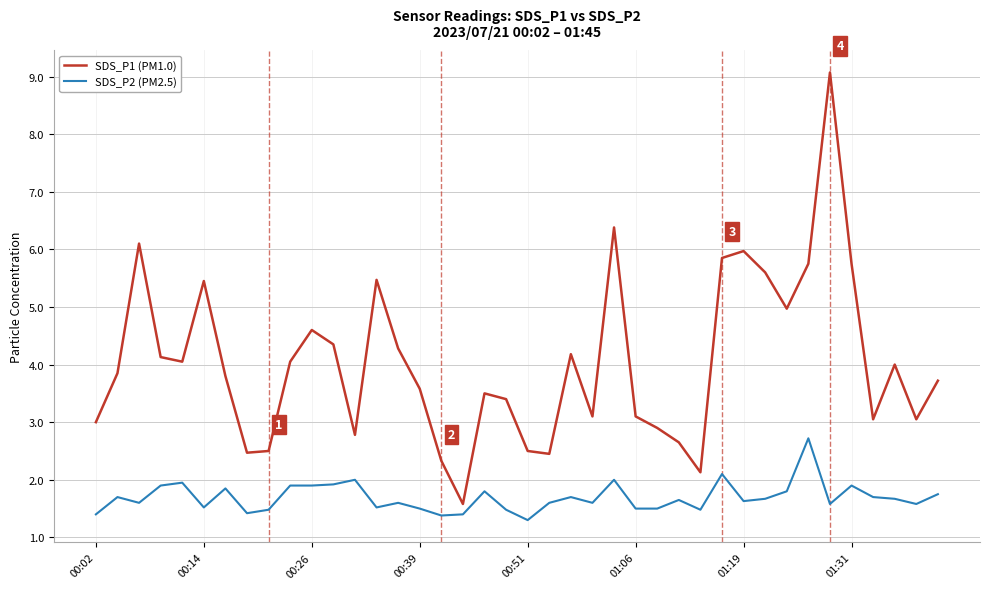

List the series in order of their overall mean, highest first.

SDS_P1 (PM1.0), SDS_P2 (PM2.5)